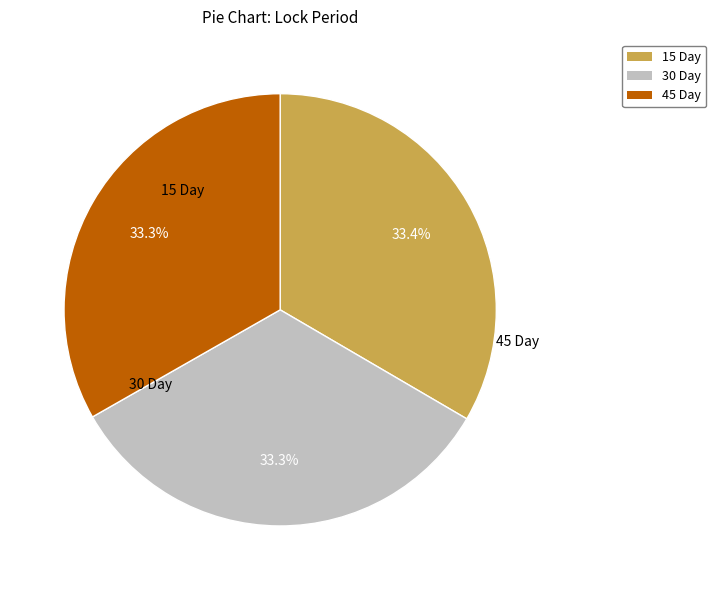

Is there a majority slice in this chart?

No